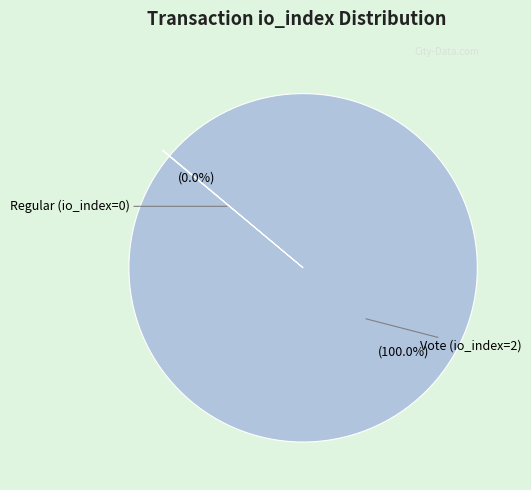

Is it true that Regular (io_index=0) is 1% of the pie?

False